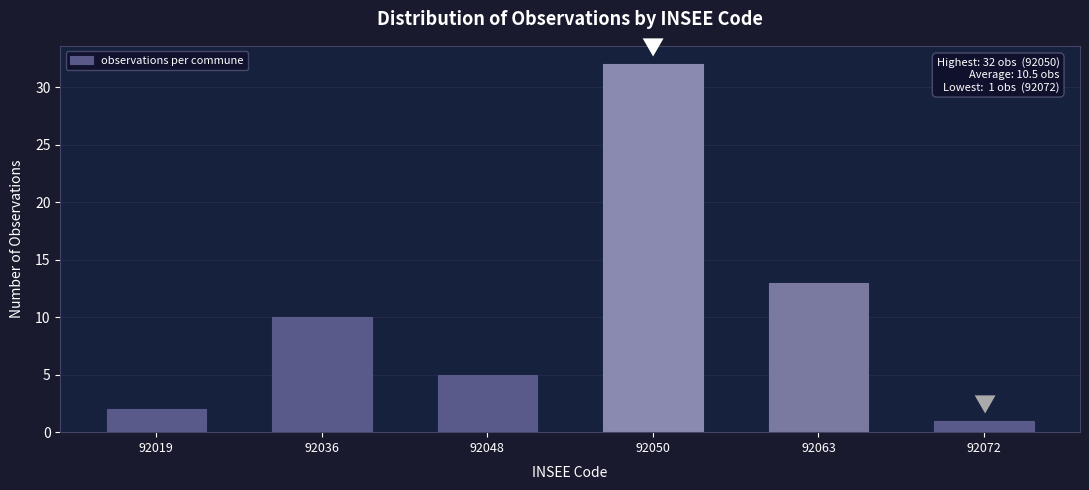

Reading left to right, transcribe all the data shown in this chart.

2	10	5	32	13	1